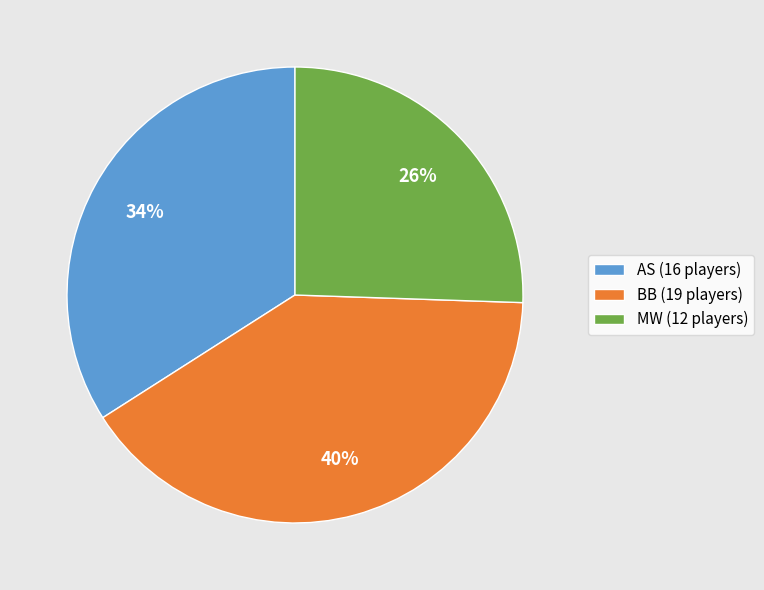

Which has a higher value, AS or MW?

AS